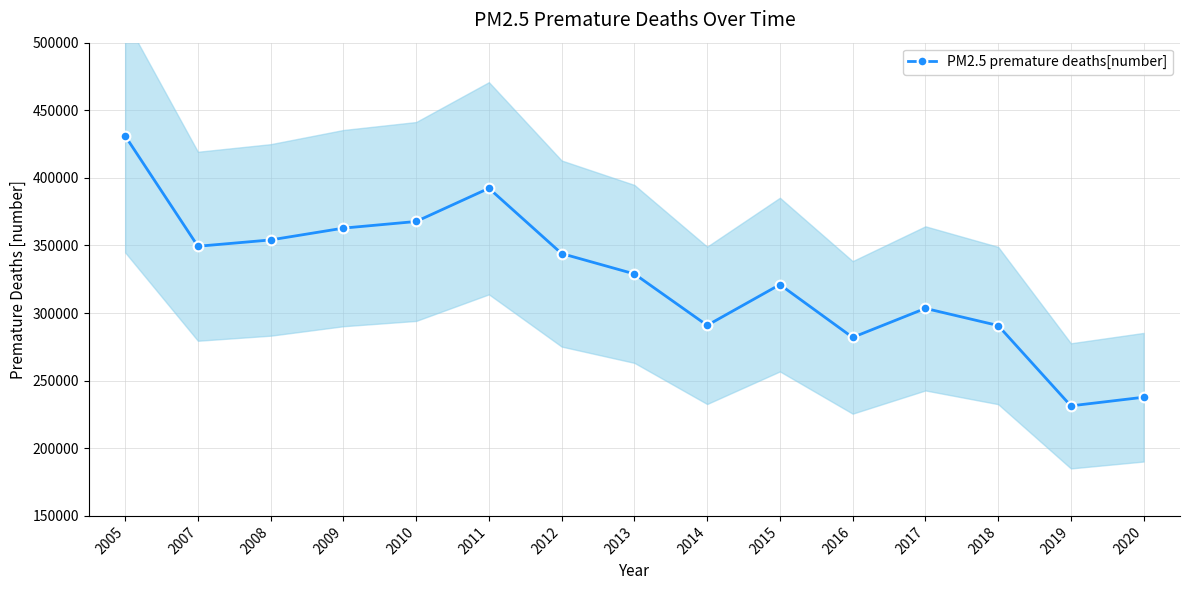

What is the difference between the maximum and minimum values?

199680